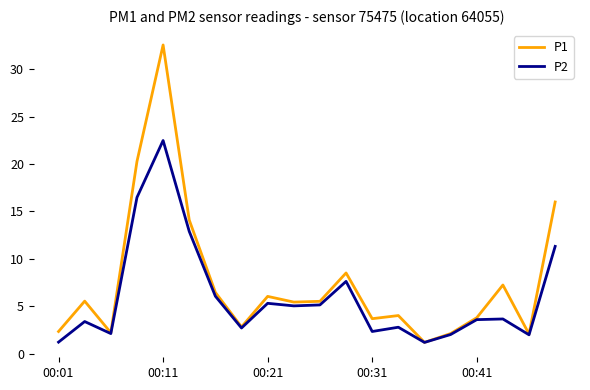

List the series in order of their peak value, highest first.

P1, P2